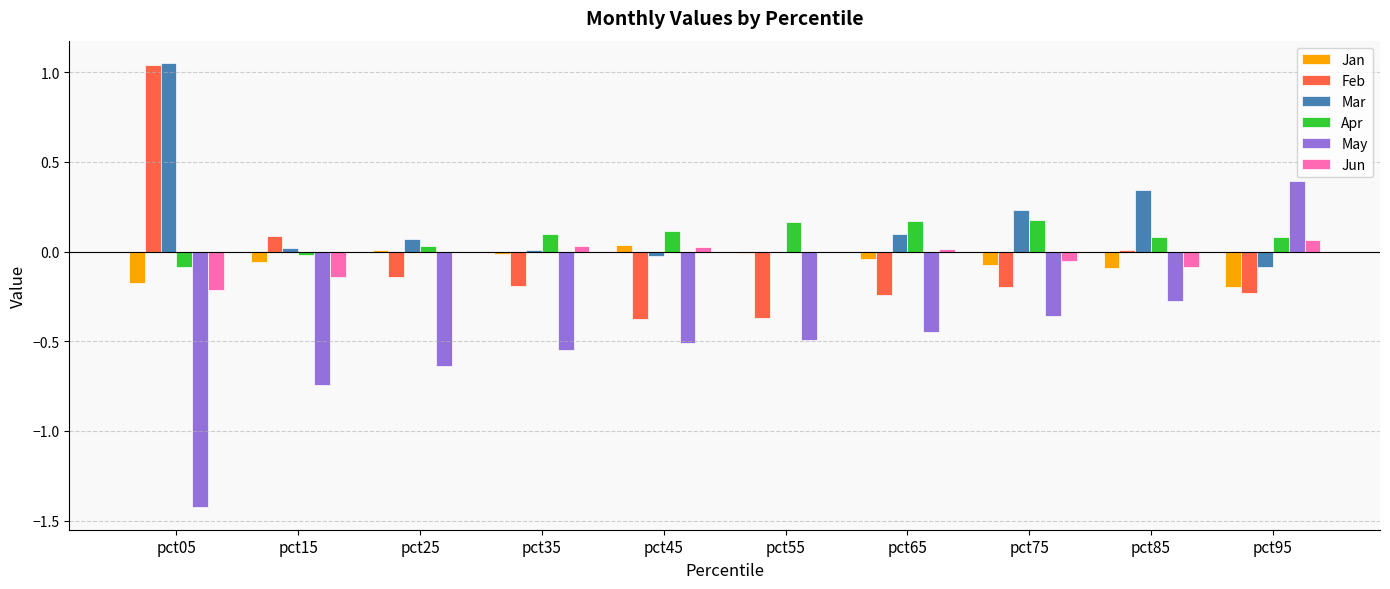

True or false: Apr has a value of 0.3 at pct75.

False